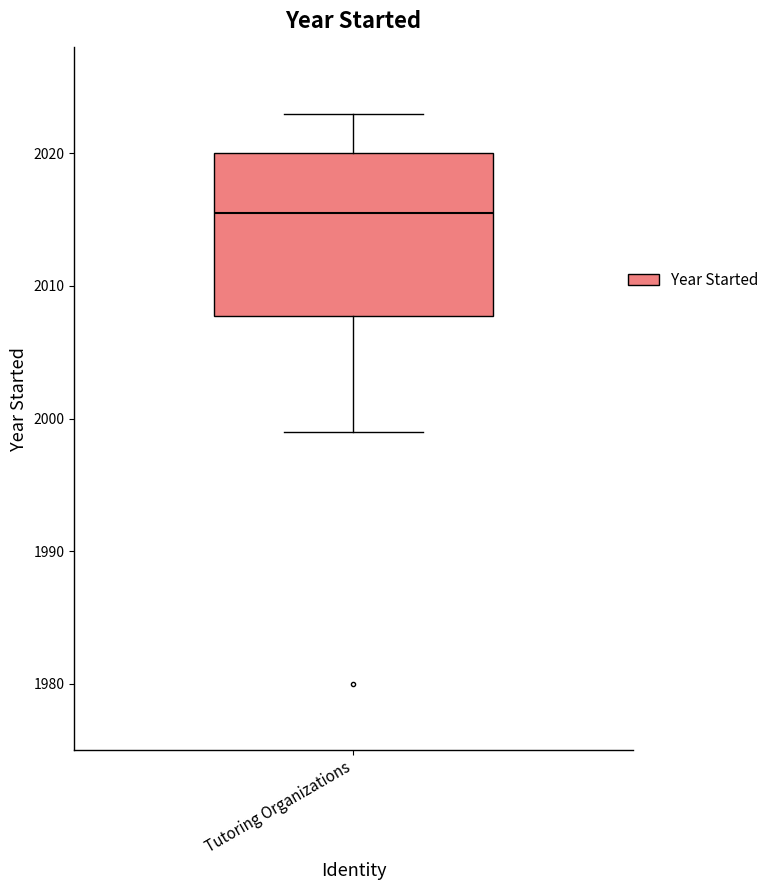

Transcribe this box plot: give where the median line is, the range the box spans, and where the two whiskers end, as read against the y-axis. The values are not printed on the chart, so give them approximately, as read against the axis.

median 2016, box 2008 to 2020, whiskers 1999 to 2023